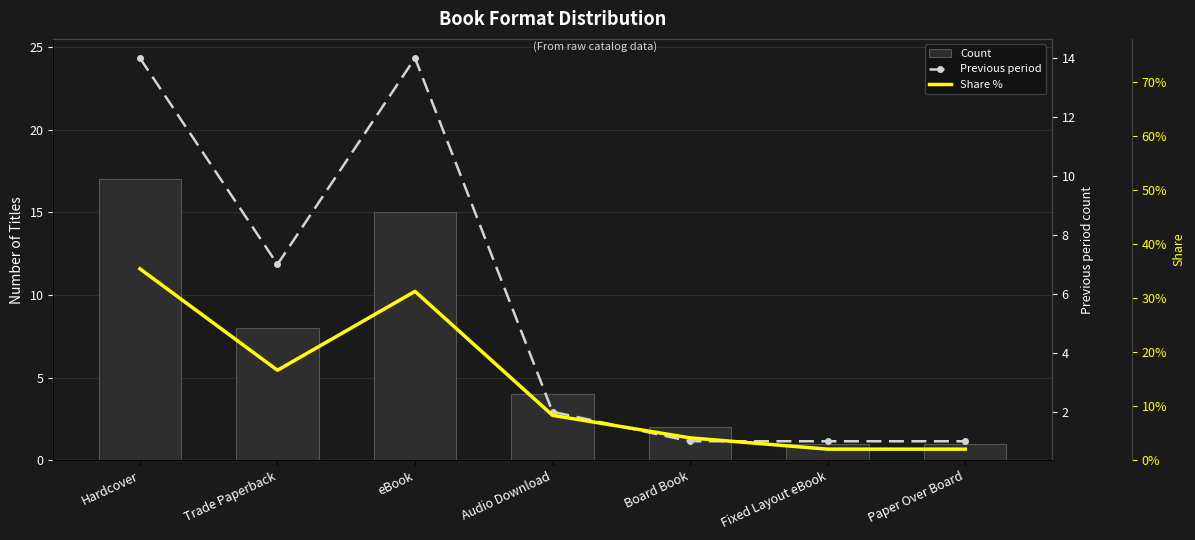

The value of Count at Audio Download is 1.9. True or false?

False